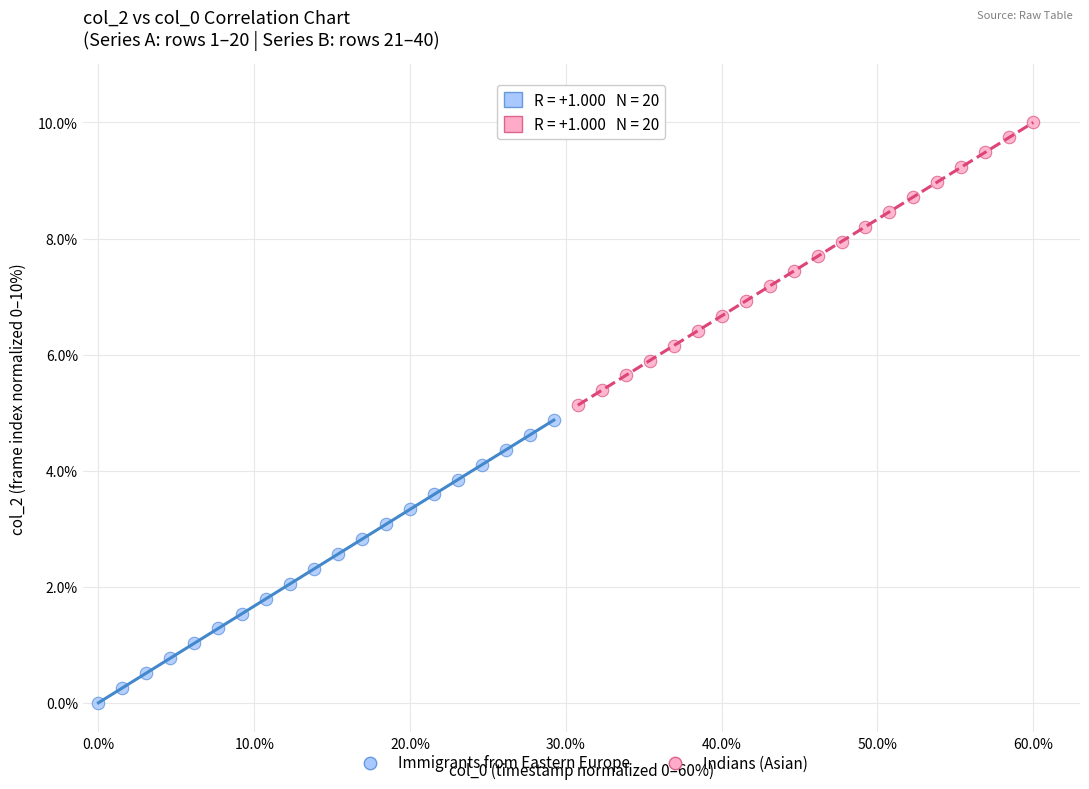

Which series contains the highest Y value?

Indians (Asian)